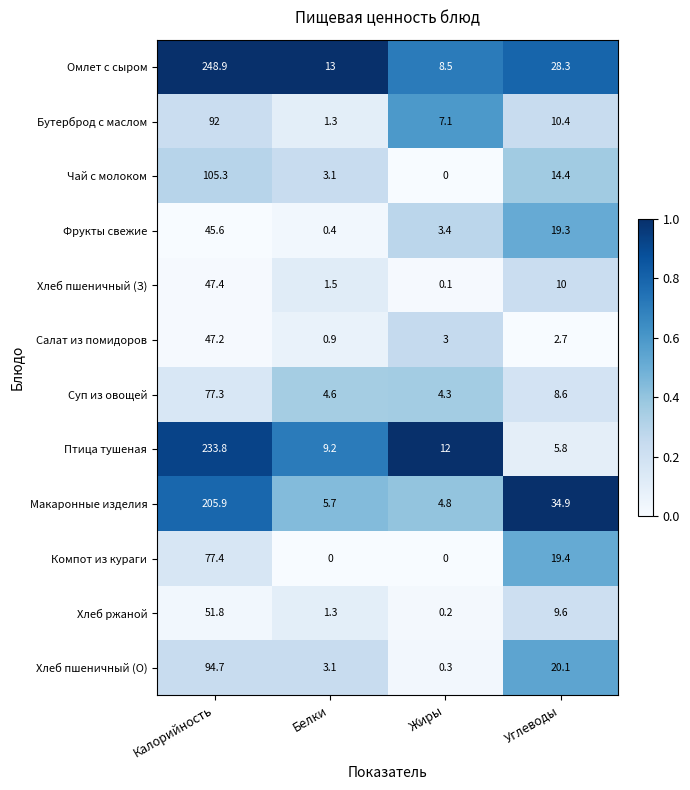

What is the maximum value for Хлеб ржаной?

51.8